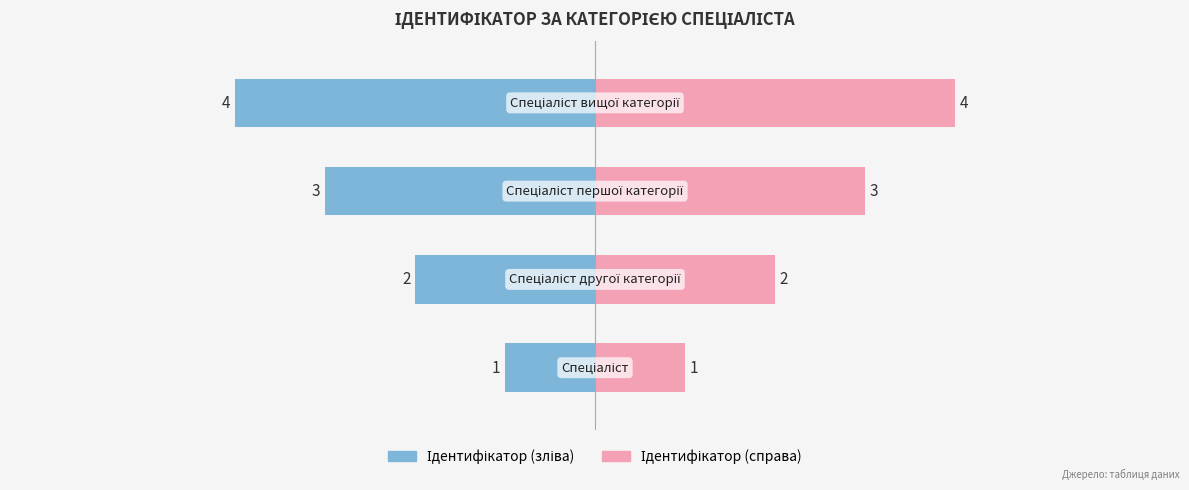

Does the chart contain stacked bars?

No